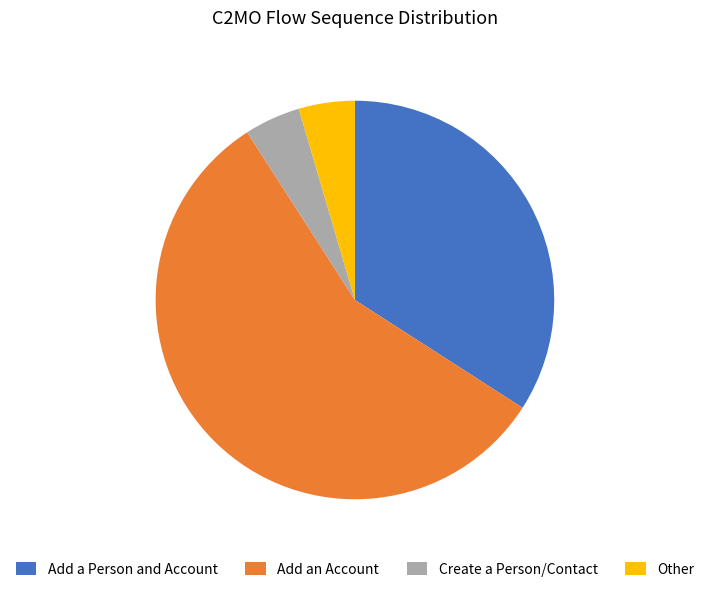

Count the number of slices in the pie.

4